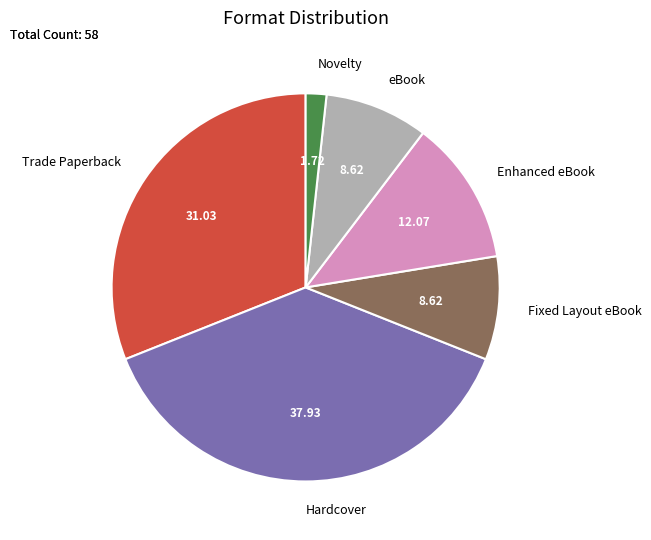

Is there a majority slice in this chart?

No